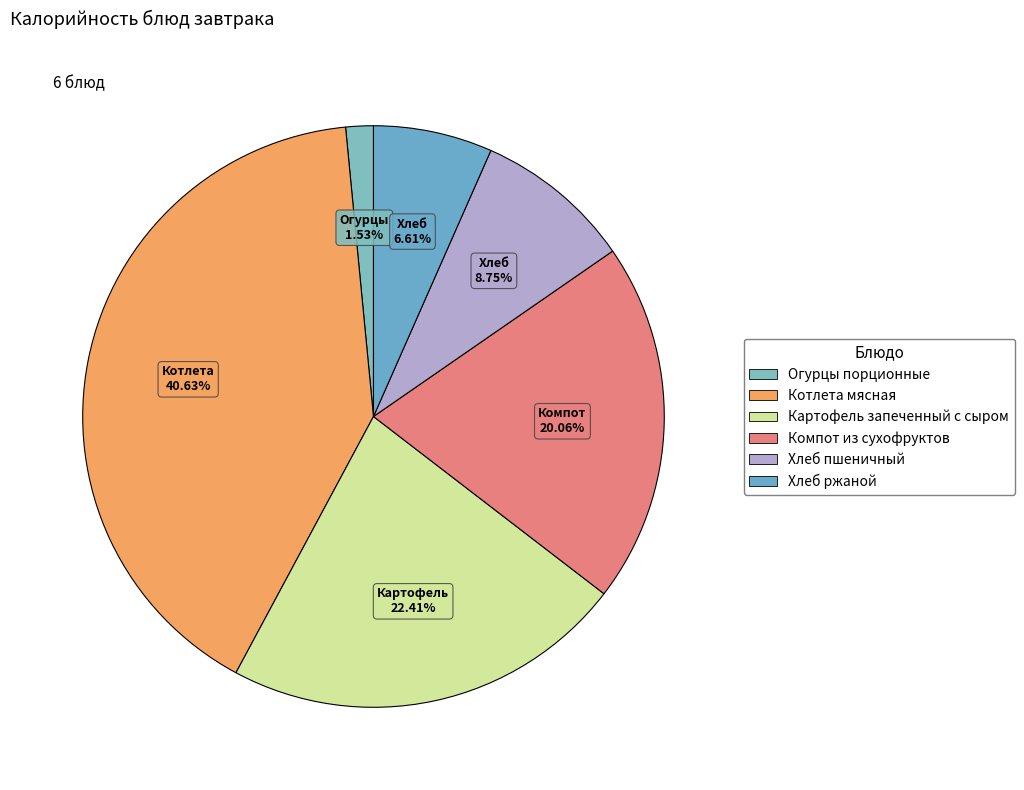

What portion of the pie excludes Хлеб ржаной?

93.4%